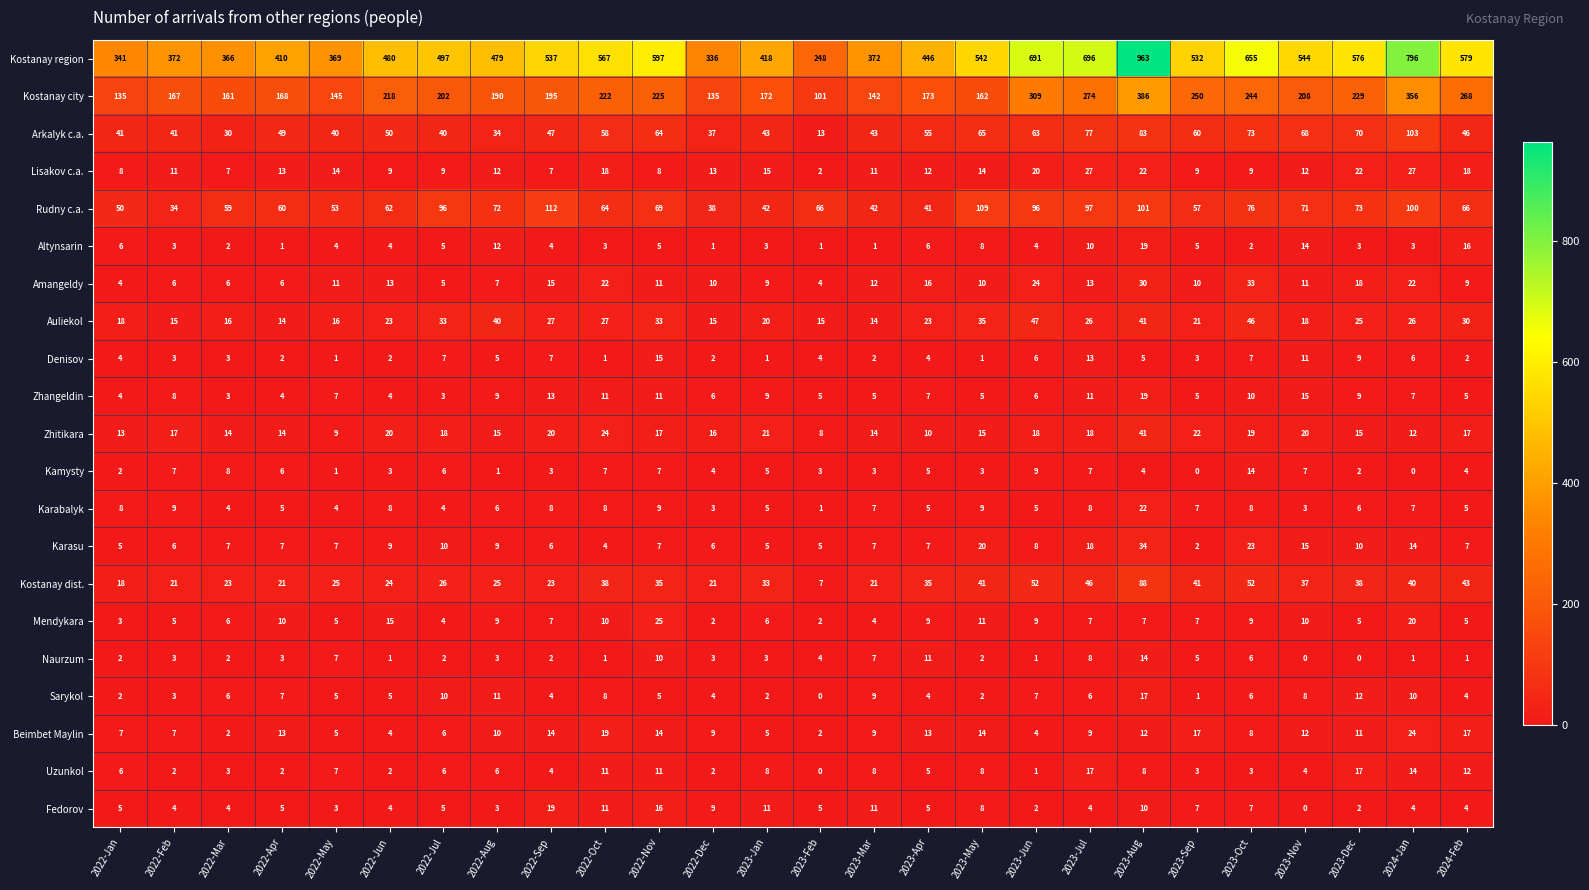

The value of Karabalyk at 2023-Aug is 22. True or false?

True